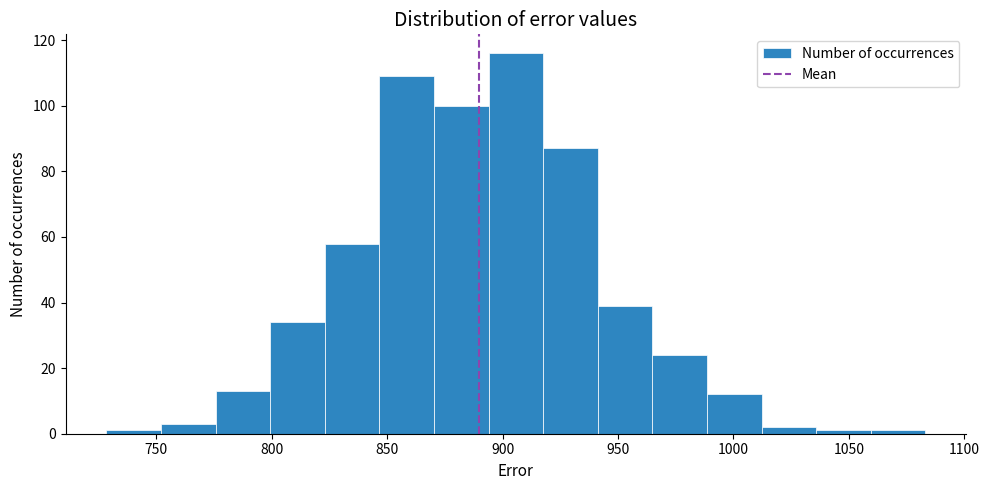

Which range on the x-axis has the tallest bar?

895 to 920